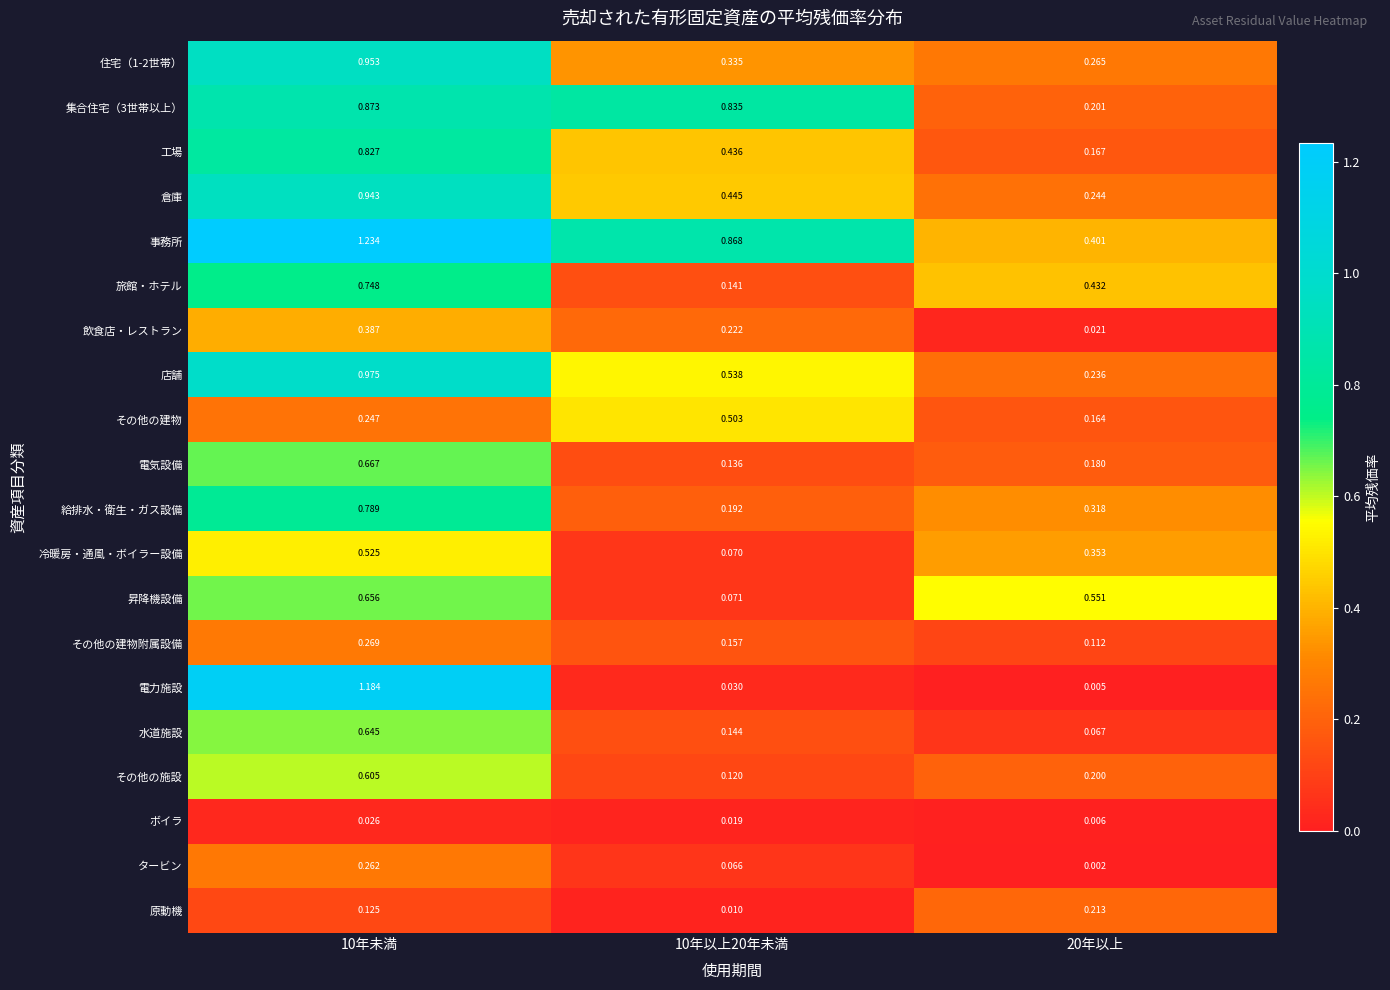

Is the value of 倉庫 at 10年未満 greater than the value of その他の建物附属設備 at 10年未満?

Yes